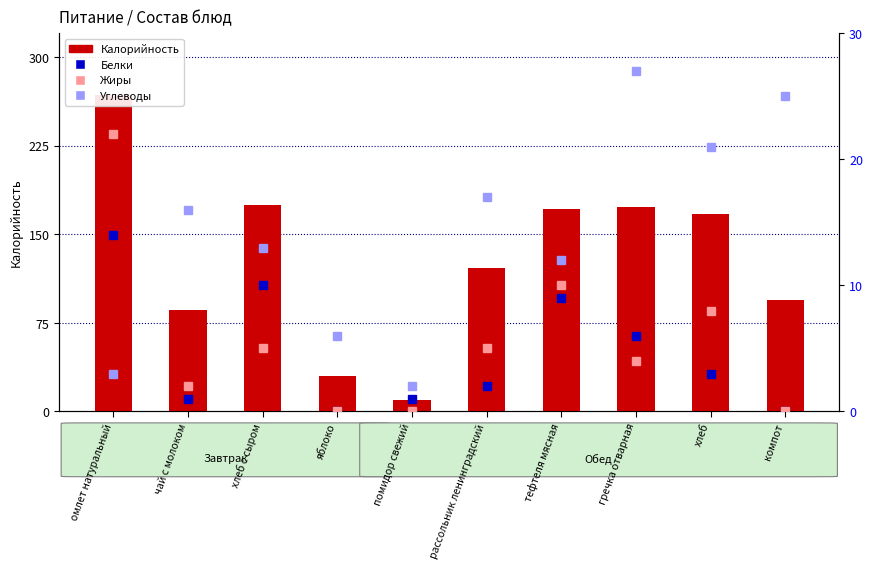

Rank the series by their maximum value, from lowest to highest.

Белки, Жиры, Углеводы, Калорийность